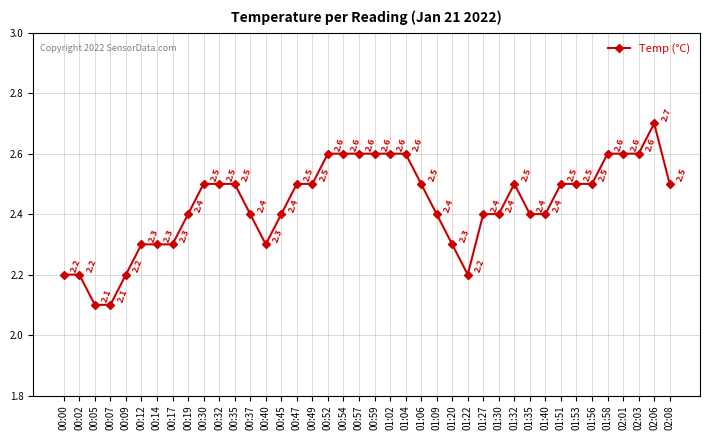

Reading left to right, transcribe all the data shown in this chart.

2.2	2.2	2.1	2.1	2.2	2.3	2.3	2.3	2.4	2.5	2.5	2.5	2.4	2.3	2.4	2.5	2.5	2.6	2.6	2.6	2.6	2.6	2.6	2.5	2.4	2.3	2.2	2.4	2.4	2.5	2.4	2.4	2.5	2.5	2.5	2.6	2.6	2.6	2.7	2.5